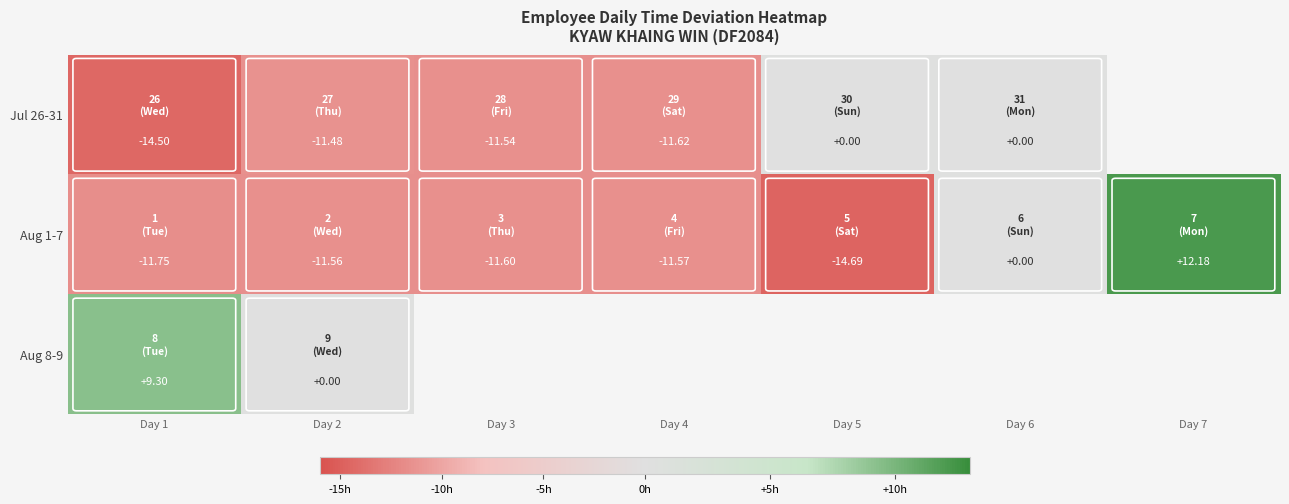

At which category is the sum across all series the highest?

Day 1